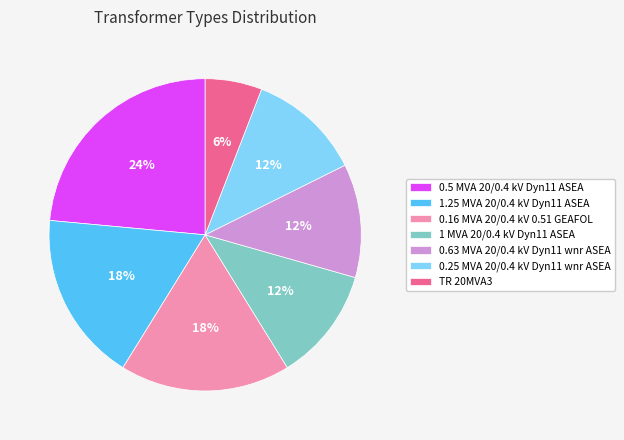

How many segments does this pie chart have?

7